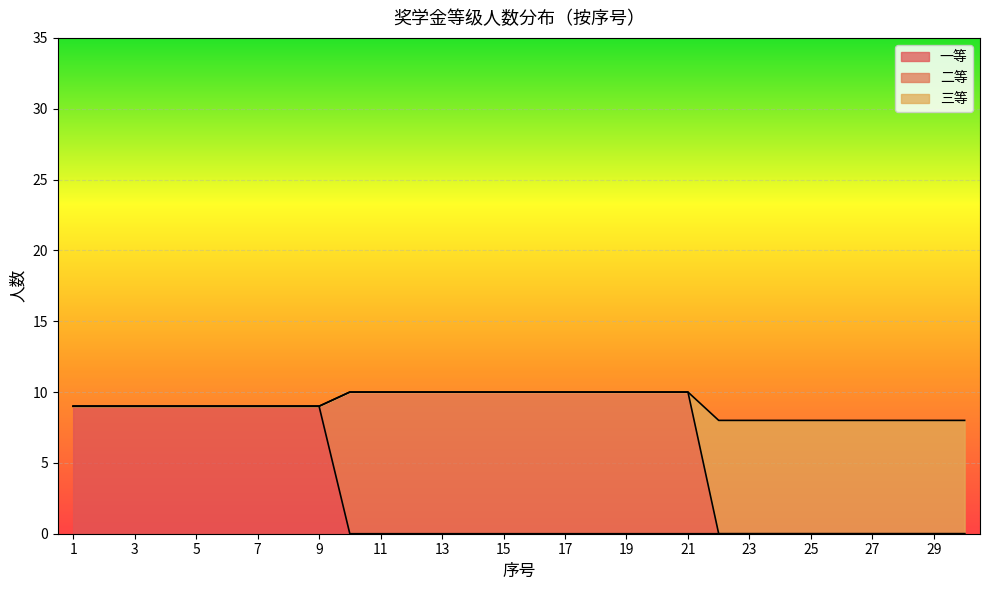

The value of 一等 at 19 is 0. True or false?

True